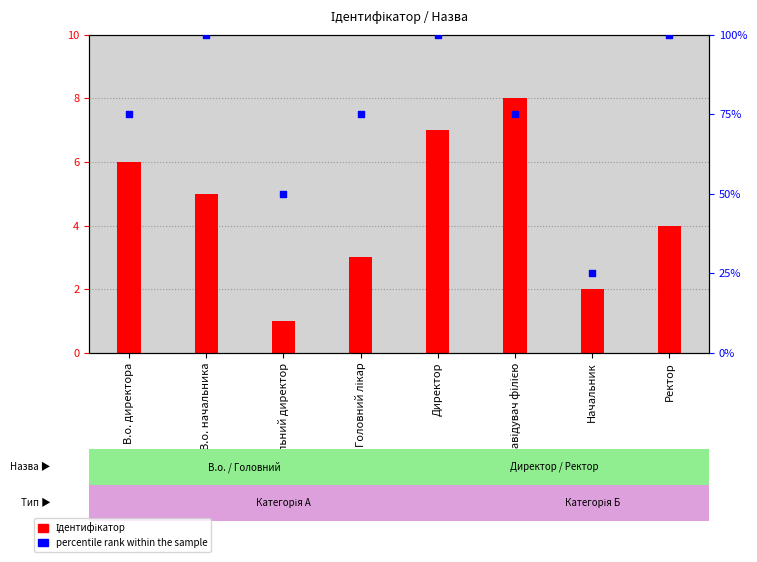

What is the total value across all series at Генеральний директор?

51